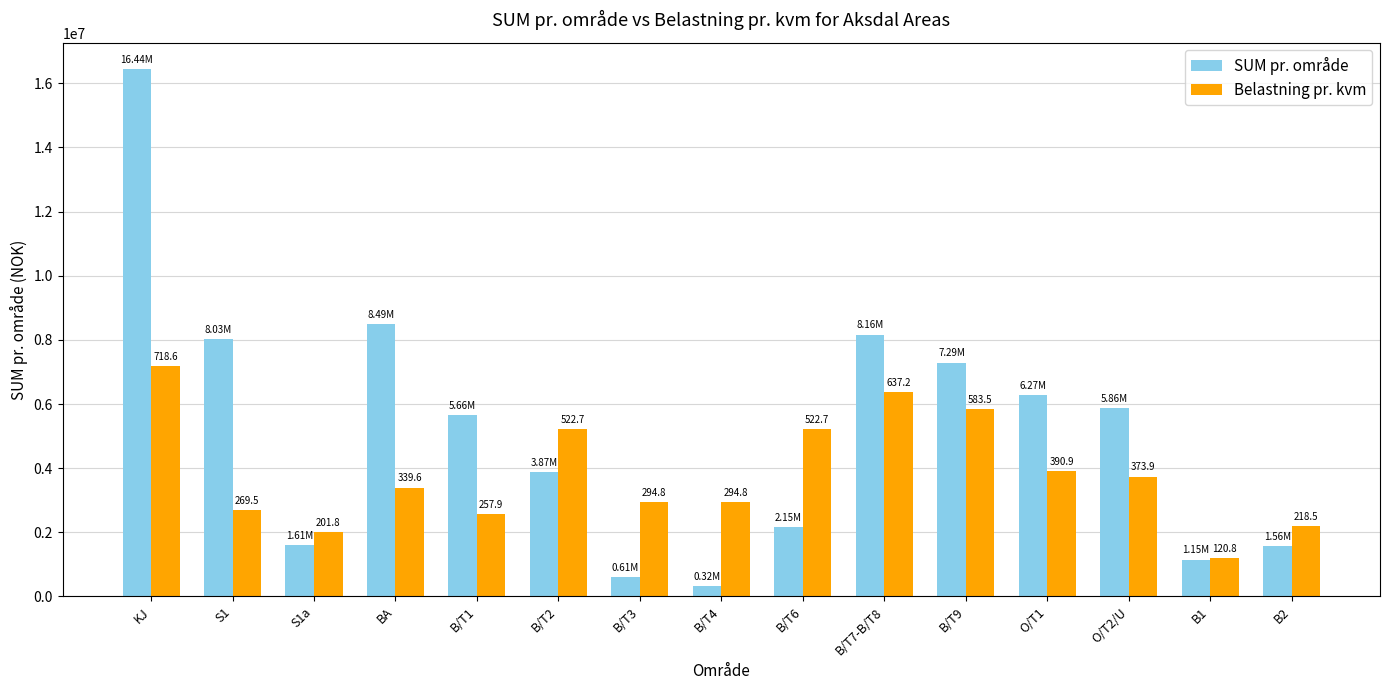

How many bars are there in total?

30